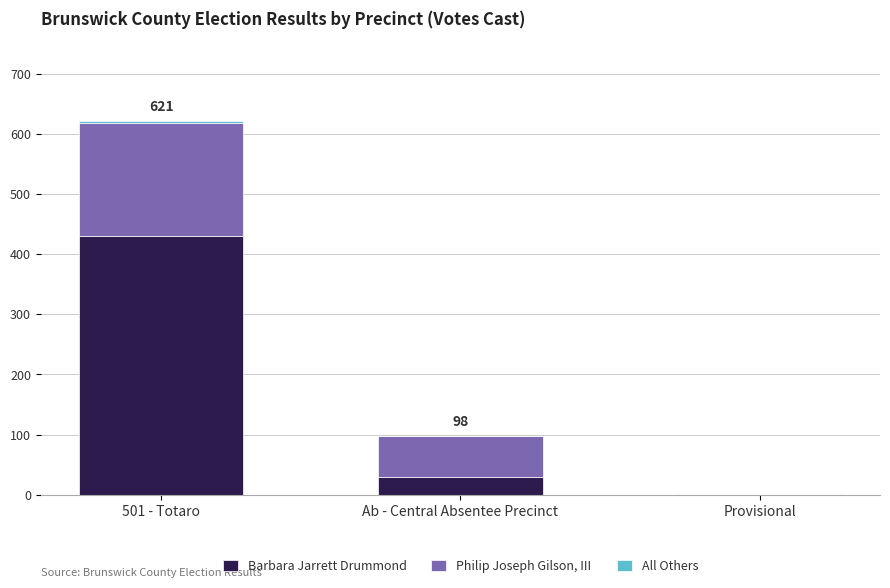

Are the bars horizontal?

No